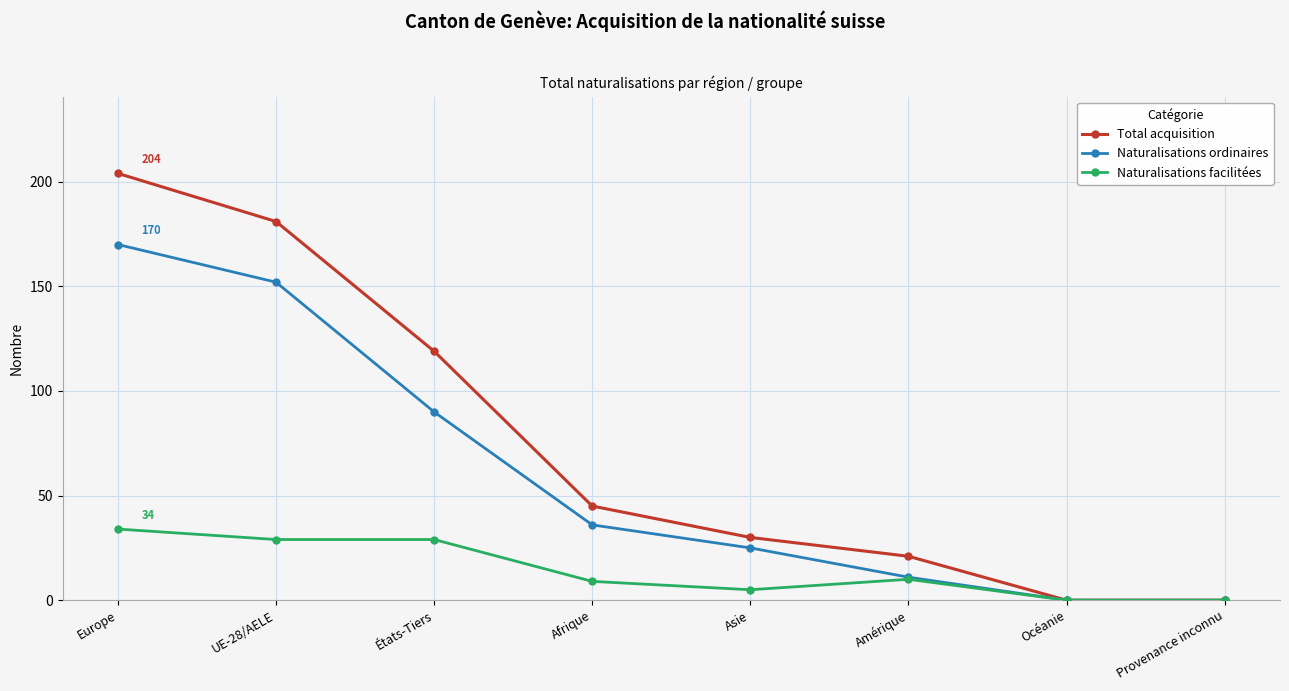

What is the spread (max minus min) of values at Afrique?

36